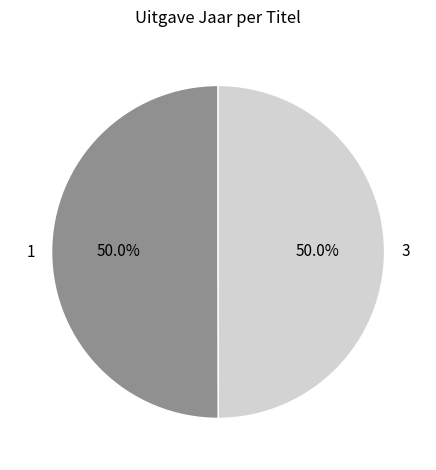

Combined, do 3 and 1 account for over 50%?

Yes